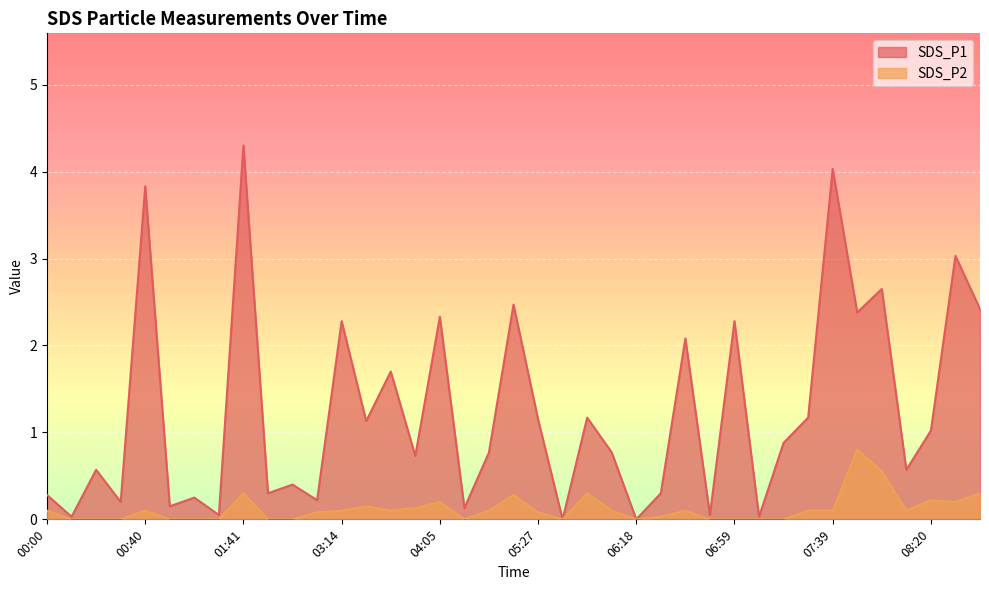

Which category has the highest value in the SDS_P2 series?

07:50